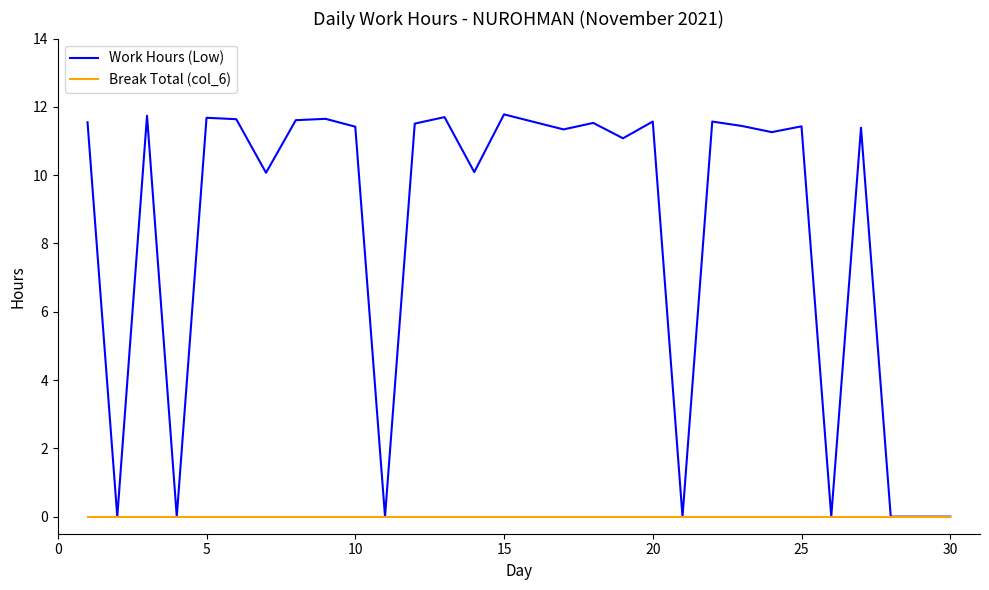

What is the greatest value displayed?

11.8